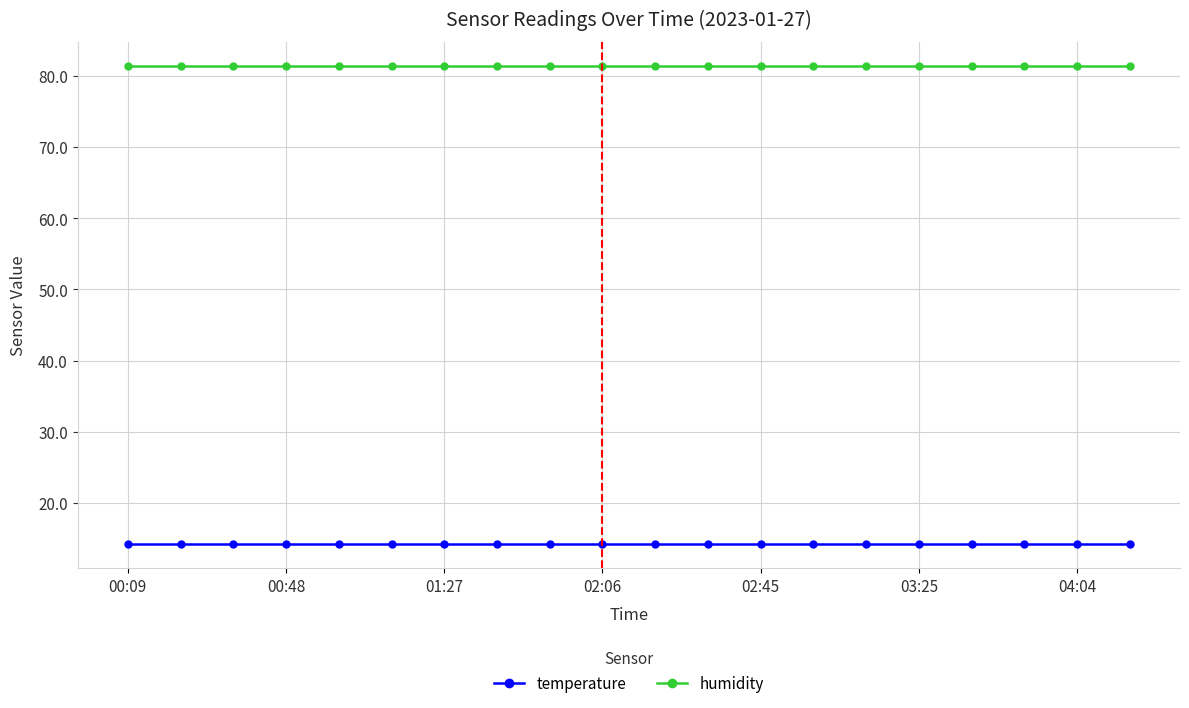

Rank the series by their average value, from lowest to highest.

temperature, humidity